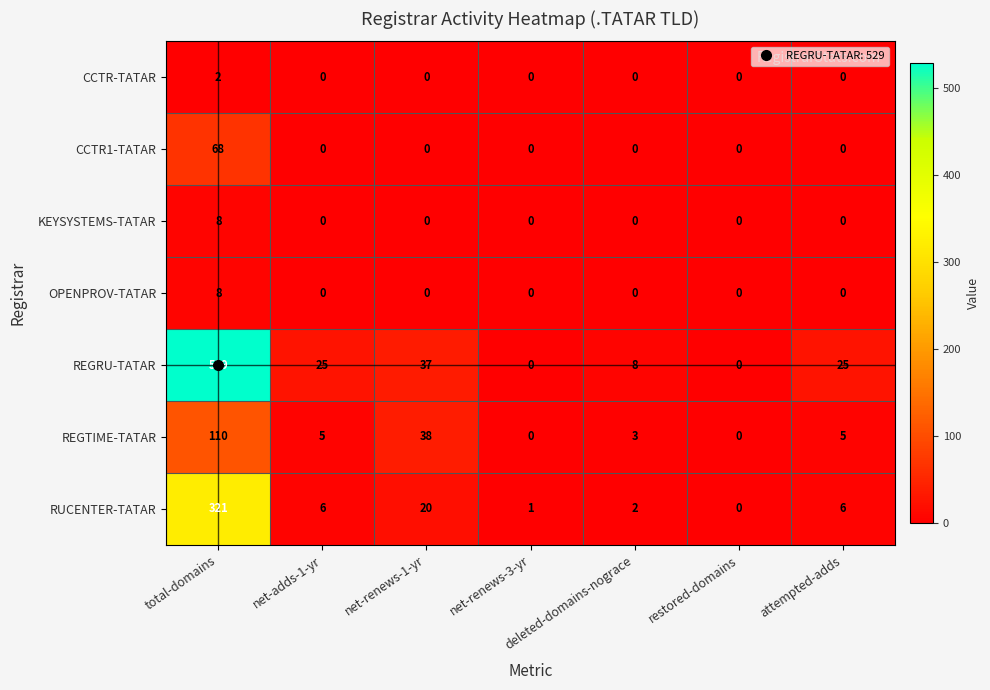

Which series has the largest range (max minus min)?

REGRU-TATAR